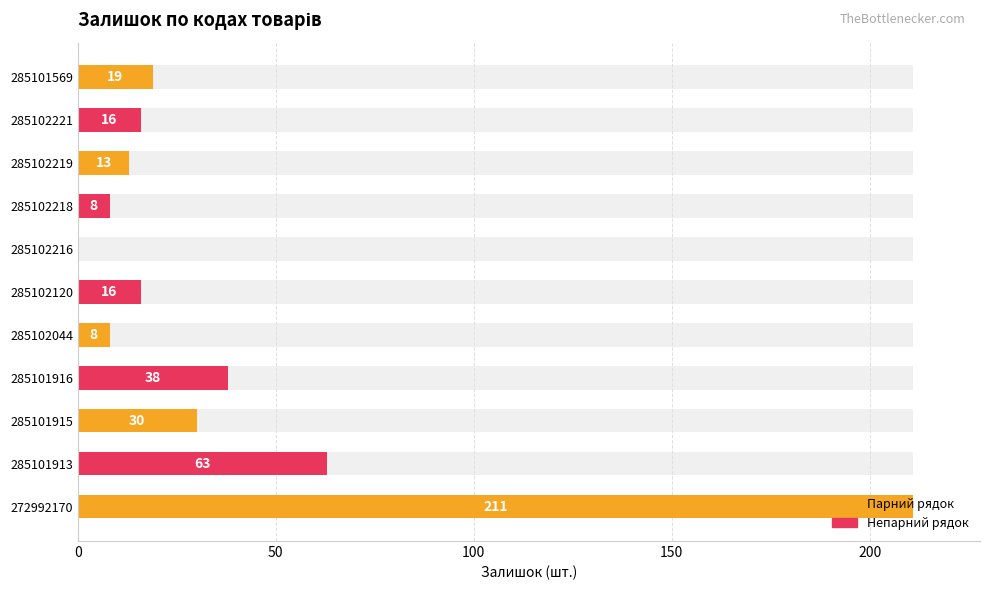

What is the greatest value displayed?

211